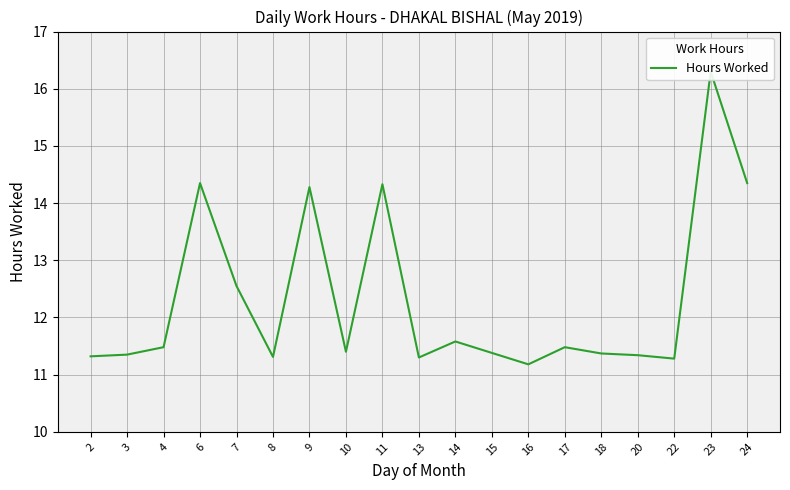

What is the value of the 8th point from the left?

11.4